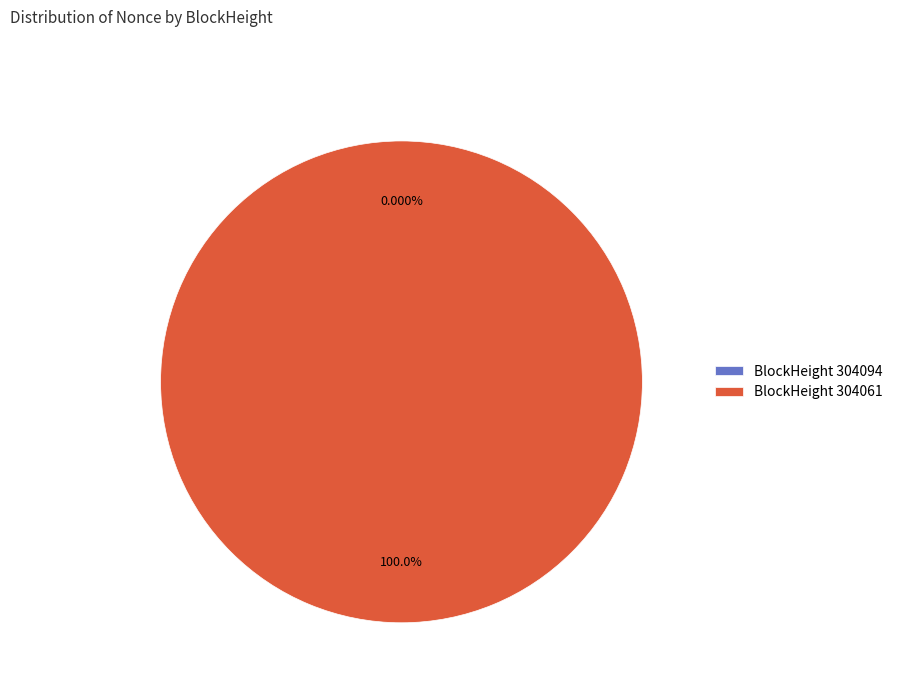

Which category has the biggest portion of the pie?

304061